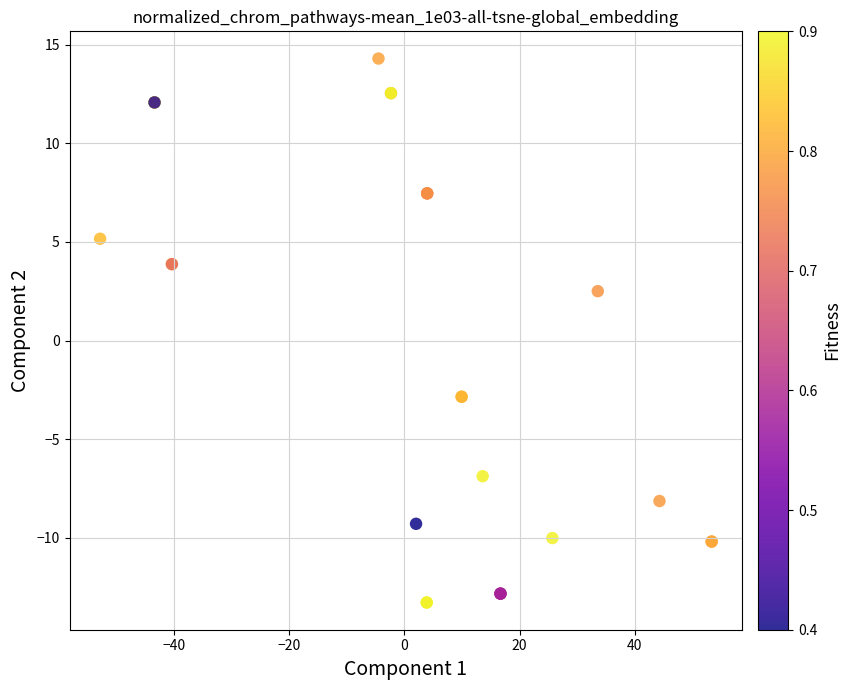

What Y value in the scatter plot is closest to 0?

2.5